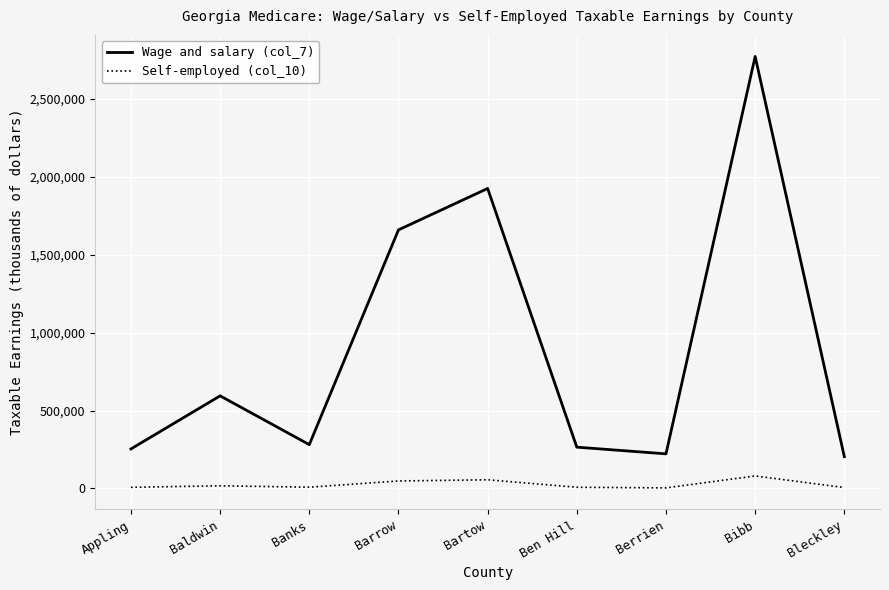

What is the lowest value of the Wage and salary (col_7) series?

204369